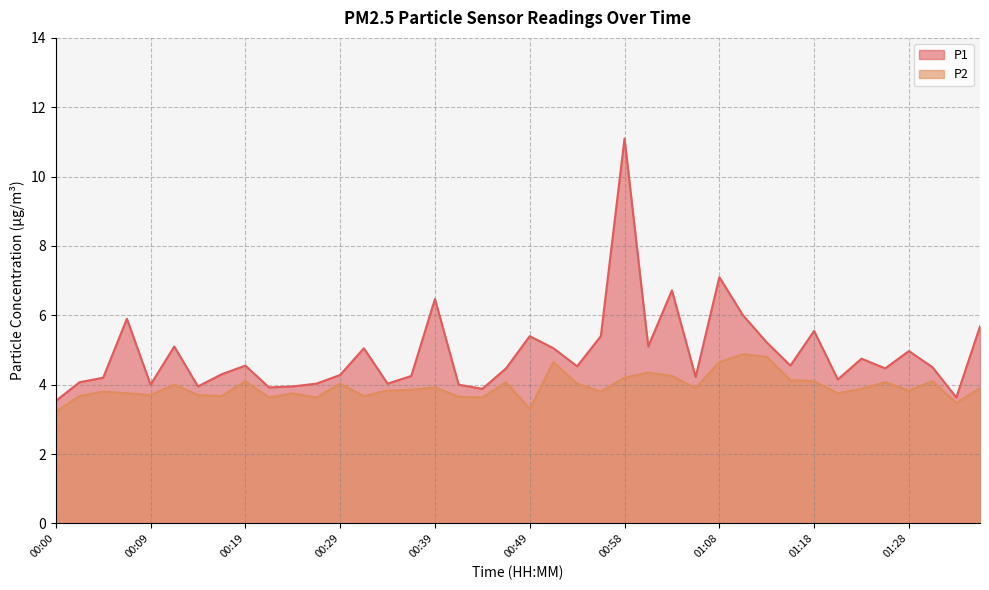

The P1 series shows 4.0 at 00:24. True or false?

True